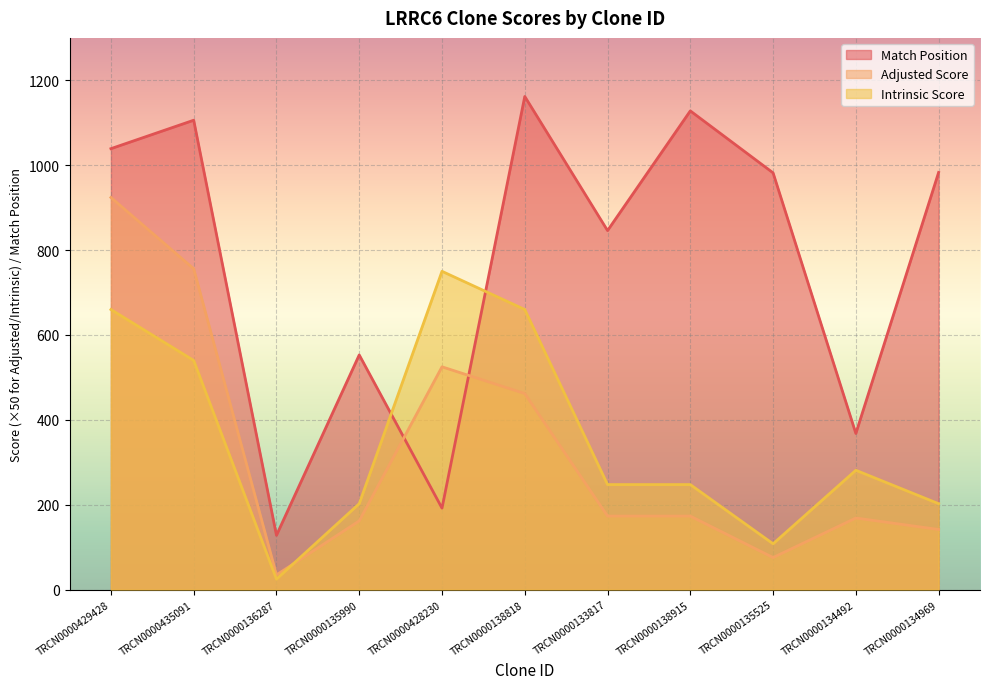

Reading right to left, what are all the values shown in this chart?

Match Position: TRCN0000134969=983.0	TRCN0000134492=368.0	TRCN0000135525=982.0	TRCN0000138915=1128.0	TRCN0000133817=846.0	TRCN0000138818=1162.0	TRCN0000428230=192.0	TRCN0000135990=553.0	TRCN0000136287=128.0	TRCN0000435091=1106.0	TRCN0000429428=1039.0
Adjusted Score: TRCN0000134969=141.8	TRCN0000134492=168.8	TRCN0000135525=75.6	TRCN0000138915=173.2	TRCN0000133817=173.2	TRCN0000138818=462.0	TRCN0000428230=525.0	TRCN0000135990=162.0	TRCN0000136287=34.6	TRCN0000435091=756.0	TRCN0000429428=924.0
Intrinsic Score: TRCN0000134969=202.5	TRCN0000134492=281.2	TRCN0000135525=108.0	TRCN0000138915=247.5	TRCN0000133817=247.5	TRCN0000138818=660.0	TRCN0000428230=750.0	TRCN0000135990=202.5	TRCN0000136287=24.8	TRCN0000435091=540.0	TRCN0000429428=660.0